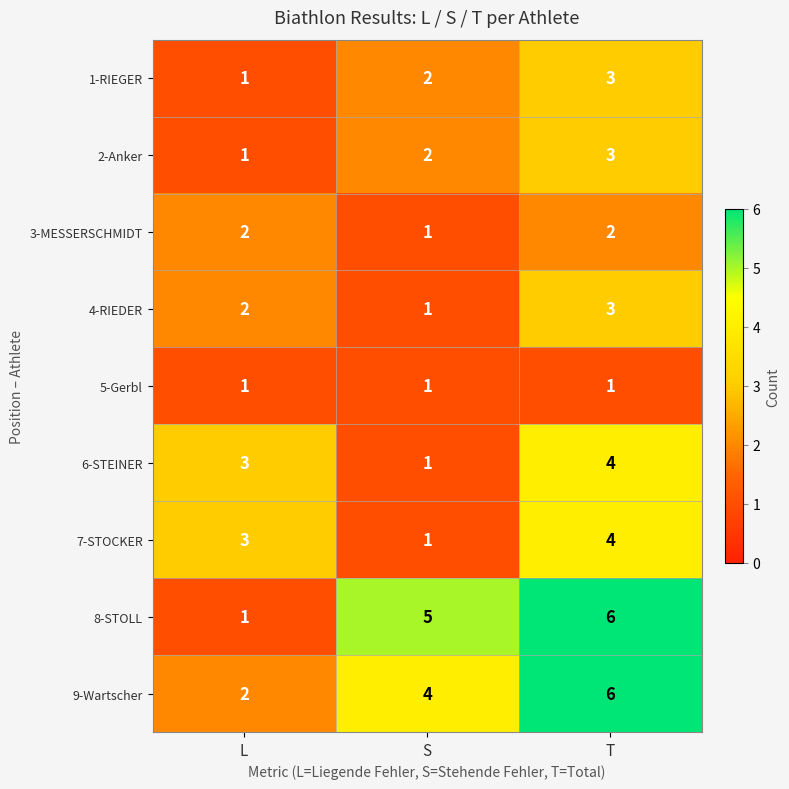

The 9-Wartscher series shows 6 at T. True or false?

True